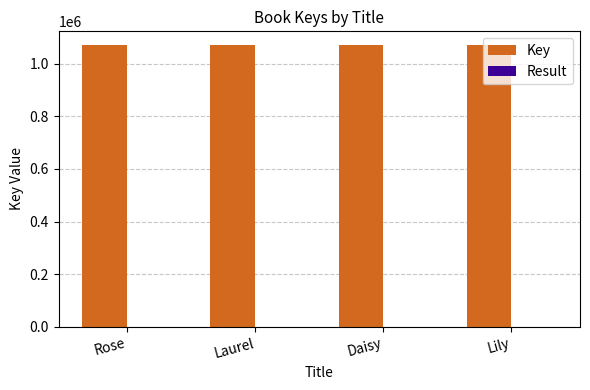

Which series has the largest total across all categories?

Key